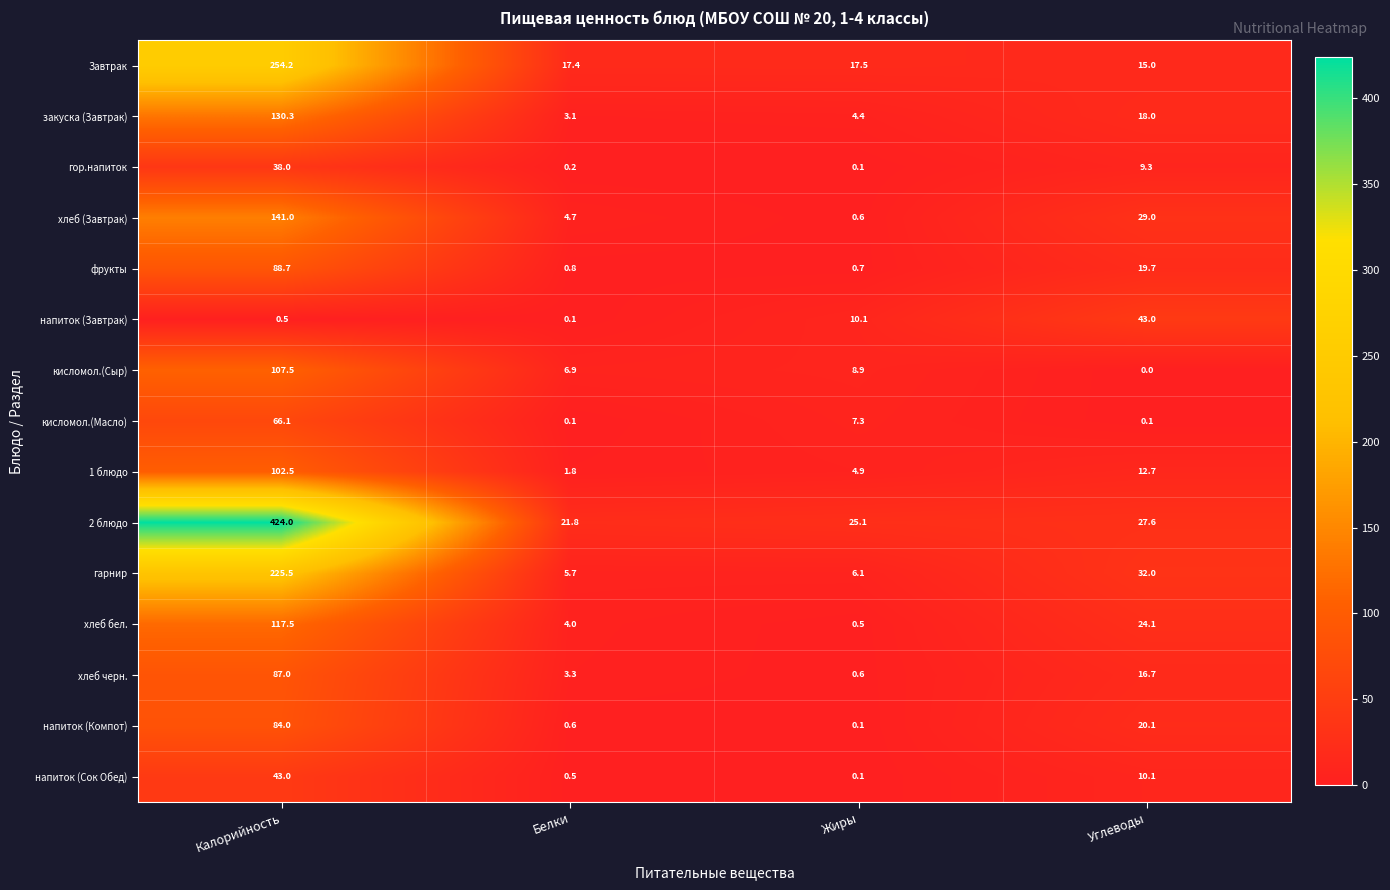

List the labels in order of хлеб (Завтрак) value, largest first.

Калорийность, Углеводы, Белки, Жиры